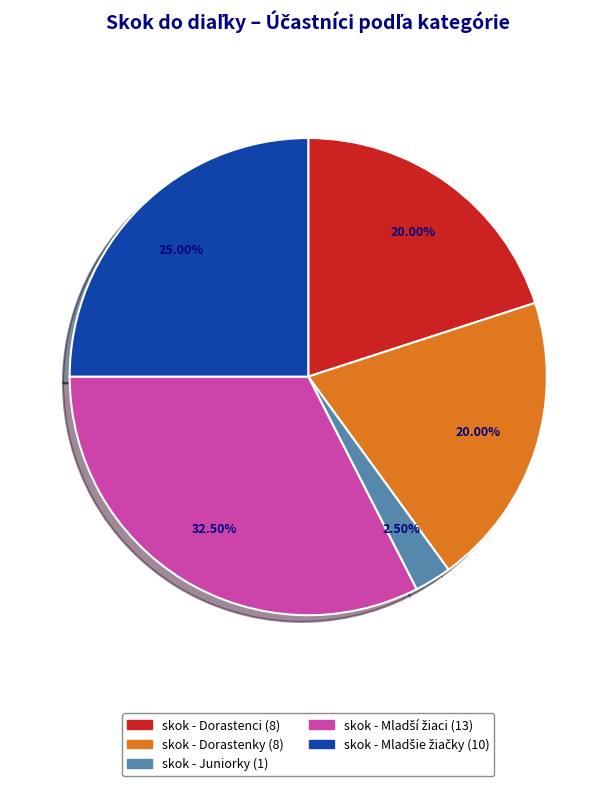

Is there any slice that represents more than half of the pie?

No